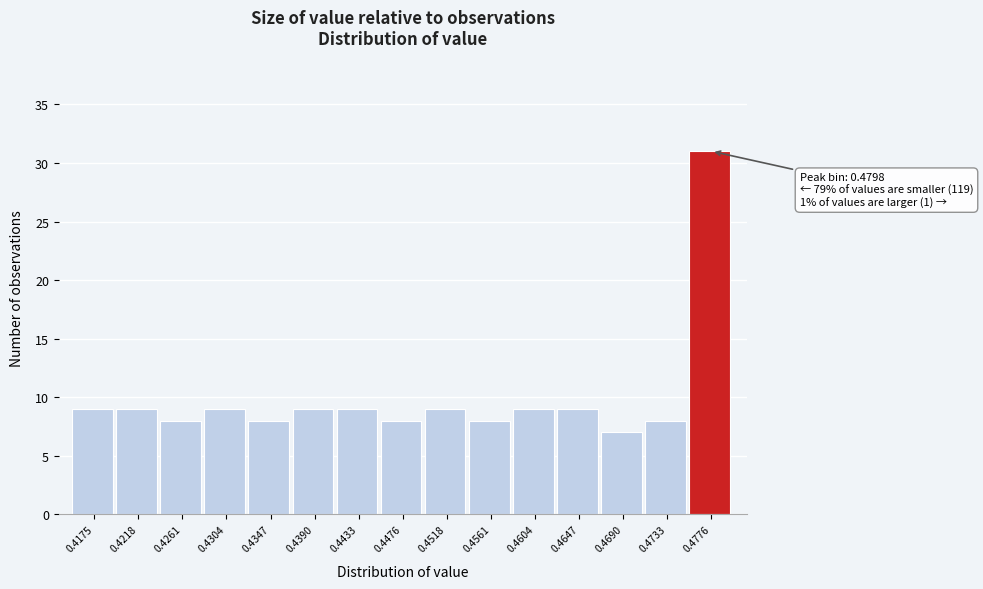

Reading left to right, list all the values displayed in this chart.

9	9	8	9	8	9	9	8	9	8	9	9	7	8	31